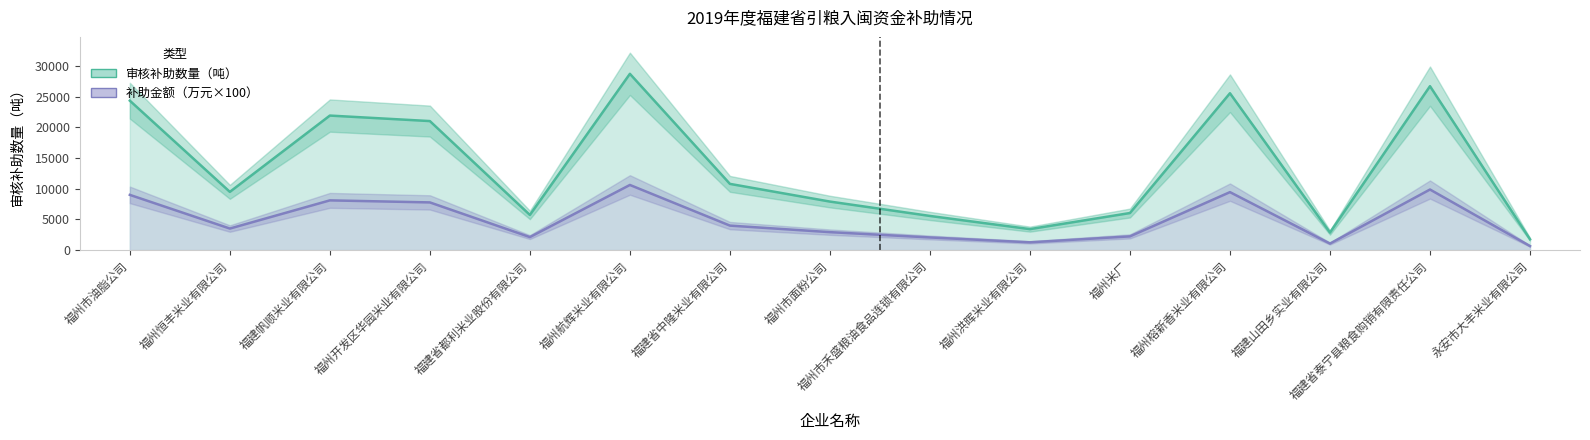

True or false: 补助金额（万元） and 审核补助数量（吨） cross at least once.

False